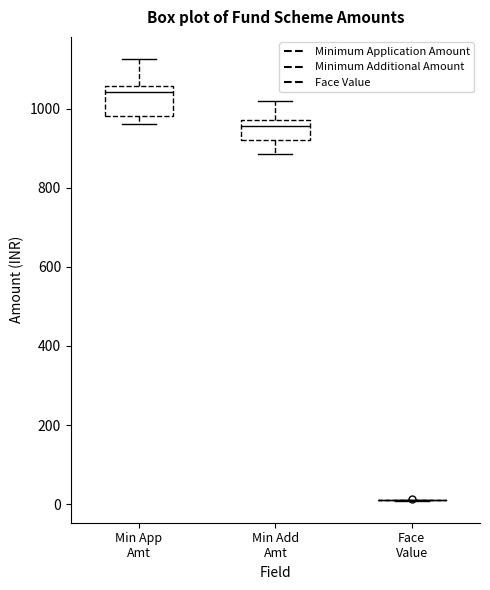

Which box is the tallest, from its lower edge to its upper edge?

Min App Amt